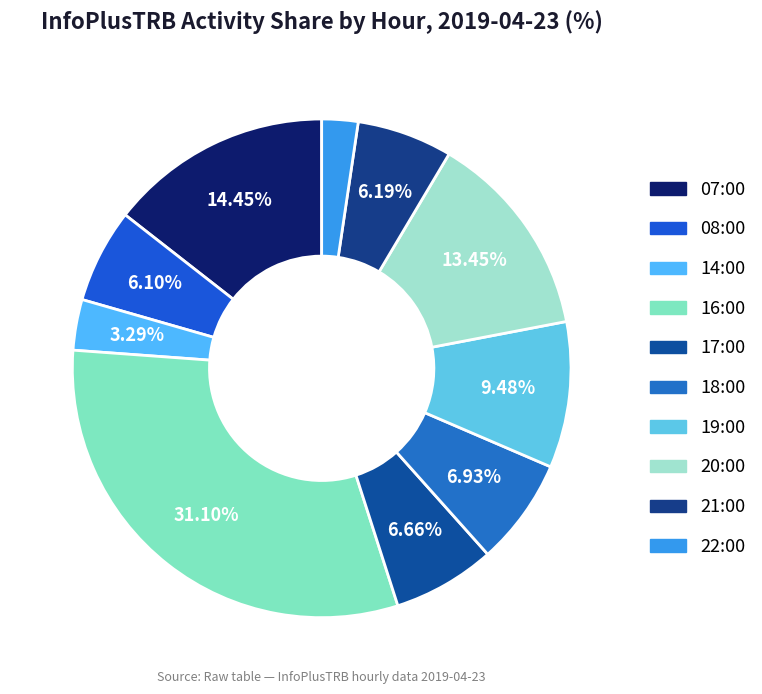

Do 17:00 and 16:00 together represent more than half of the pie?

No